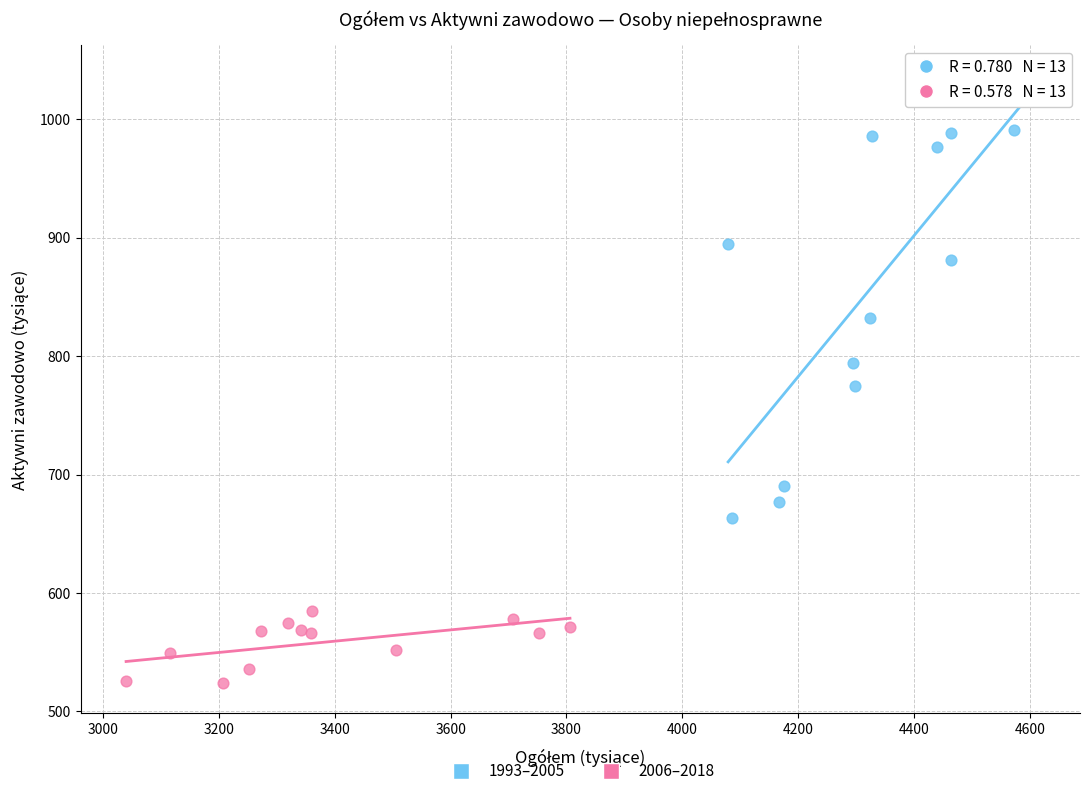

What are all the series names shown in the legend?

1993–2005, 2006–2018